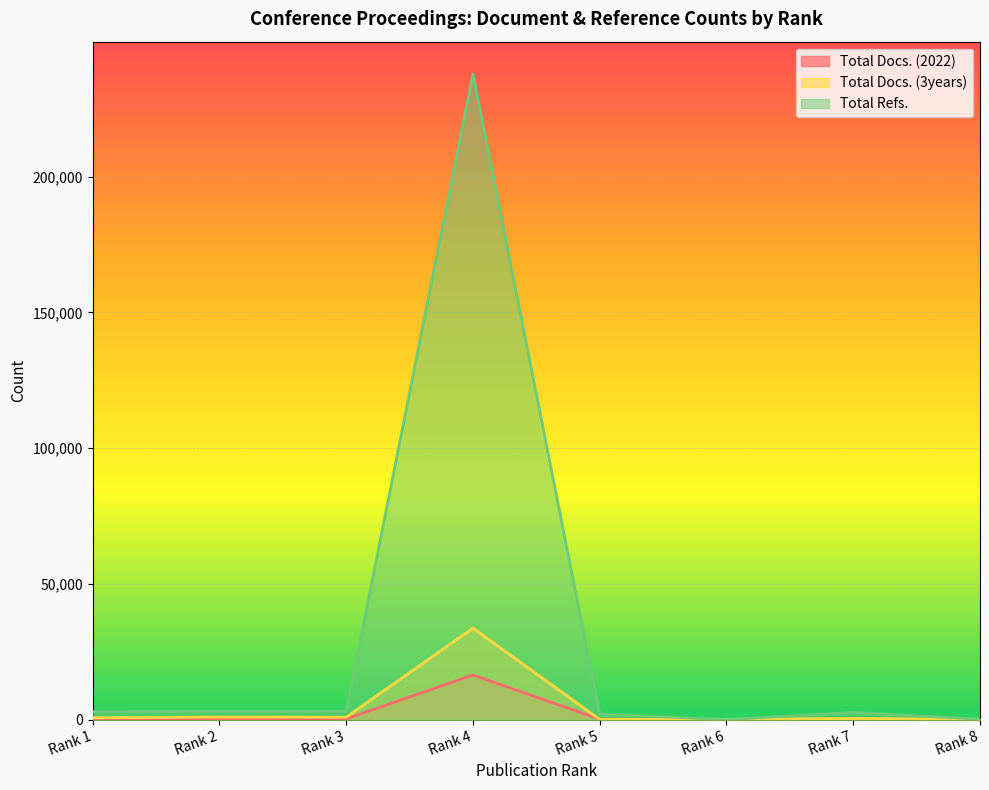

After their last crossing, which series has the higher values: Total Docs. (2022) or Total Docs. (3years)?

Total Docs. (3years)